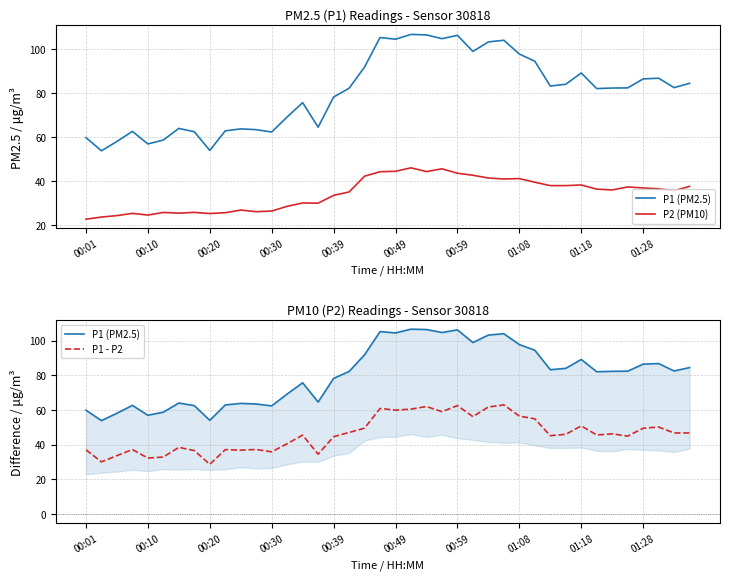

True or false: P1 - P2 has a value of 27.3 at 00:39.

False